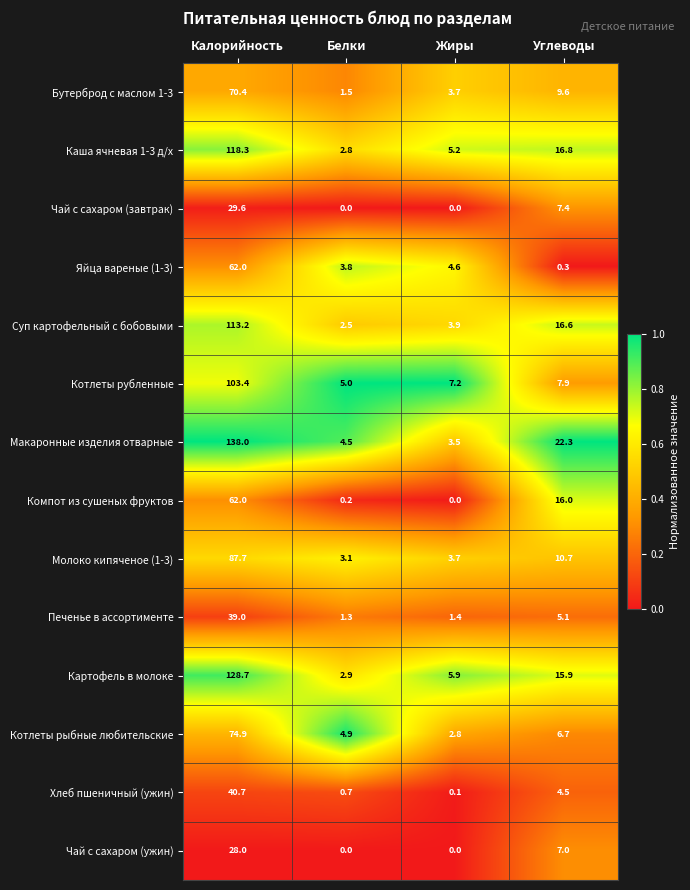

How many distinct data groups are displayed?

14